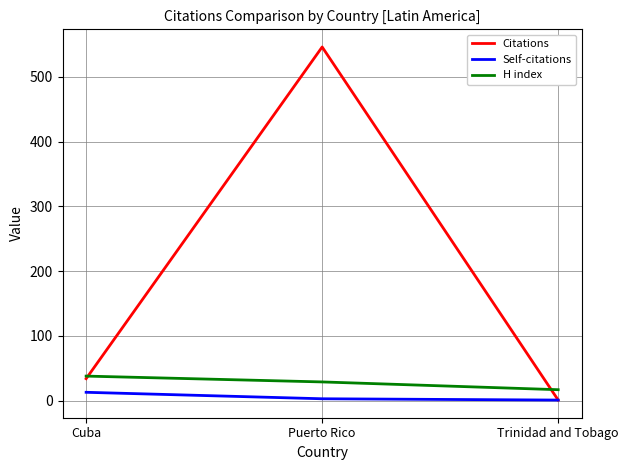

Does the chart have visible grid lines?

Yes